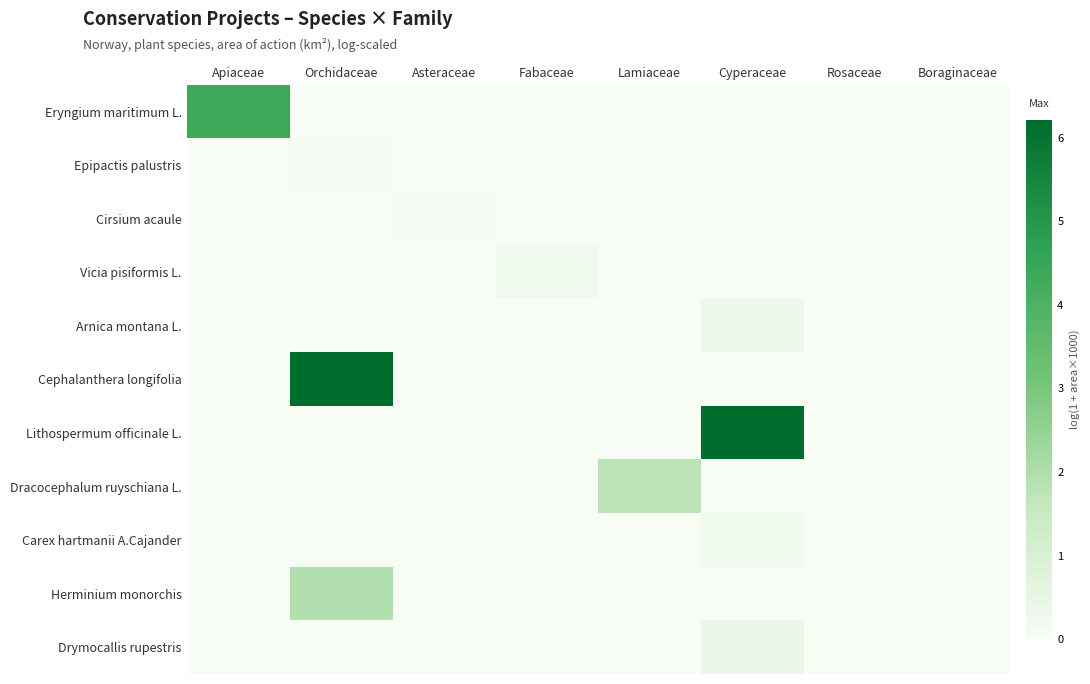

Reading right to left, transcribe all the data shown in this chart.

Eryngium maritimum L.: Boraginaceae=0.0	Rosaceae=0.0	Cyperaceae=0.0	Lamiaceae=0.0	Fabaceae=0.0	Asteraceae=0.0	Orchidaceae=0.0	Apiaceae=4.4
Epipactis palustris: Boraginaceae=0.0	Rosaceae=0.0	Cyperaceae=0.0	Lamiaceae=0.0	Fabaceae=0.0	Asteraceae=0.0	Orchidaceae=0.1	Apiaceae=0.0
Cirsium acaule: Boraginaceae=0.0	Rosaceae=0.0	Cyperaceae=0.0	Lamiaceae=0.0	Fabaceae=0.0	Asteraceae=0.0	Orchidaceae=0.0	Apiaceae=0.0
Vicia pisiformis L.: Boraginaceae=0.0	Rosaceae=0.0	Cyperaceae=0.0	Lamiaceae=0.0	Fabaceae=0.2	Asteraceae=0.0	Orchidaceae=0.0	Apiaceae=0.0
Arnica montana L.: Boraginaceae=0.0	Rosaceae=0.0	Cyperaceae=0.3	Lamiaceae=0.0	Fabaceae=0.0	Asteraceae=0.0	Orchidaceae=0.0	Apiaceae=0.0
Cephalanthera longifolia: Boraginaceae=0.0	Rosaceae=0.0	Cyperaceae=0.0	Lamiaceae=0.0	Fabaceae=0.0	Asteraceae=0.0	Orchidaceae=6.2	Apiaceae=0.0
Lithospermum officinale L.: Boraginaceae=0.0	Rosaceae=0.0	Cyperaceae=6.2	Lamiaceae=0.0	Fabaceae=0.0	Asteraceae=0.0	Orchidaceae=0.0	Apiaceae=0.0
Dracocephalum ruyschiana L.: Boraginaceae=0.0	Rosaceae=0.0	Cyperaceae=0.0	Lamiaceae=1.7	Fabaceae=0.0	Asteraceae=0.0	Orchidaceae=0.0	Apiaceae=0.0
Carex hartmanii A.Cajander: Boraginaceae=0.0	Rosaceae=0.0	Cyperaceae=0.3	Lamiaceae=0.0	Fabaceae=0.0	Asteraceae=0.0	Orchidaceae=0.0	Apiaceae=0.0
Herminium monorchis: Boraginaceae=0.0	Rosaceae=0.0	Cyperaceae=0.0	Lamiaceae=0.0	Fabaceae=0.0	Asteraceae=0.0	Orchidaceae=1.9	Apiaceae=0.0
Drymocallis rupestris: Boraginaceae=0.0	Rosaceae=0.0	Cyperaceae=0.4	Lamiaceae=0.0	Fabaceae=0.0	Asteraceae=0.0	Orchidaceae=0.0	Apiaceae=0.0